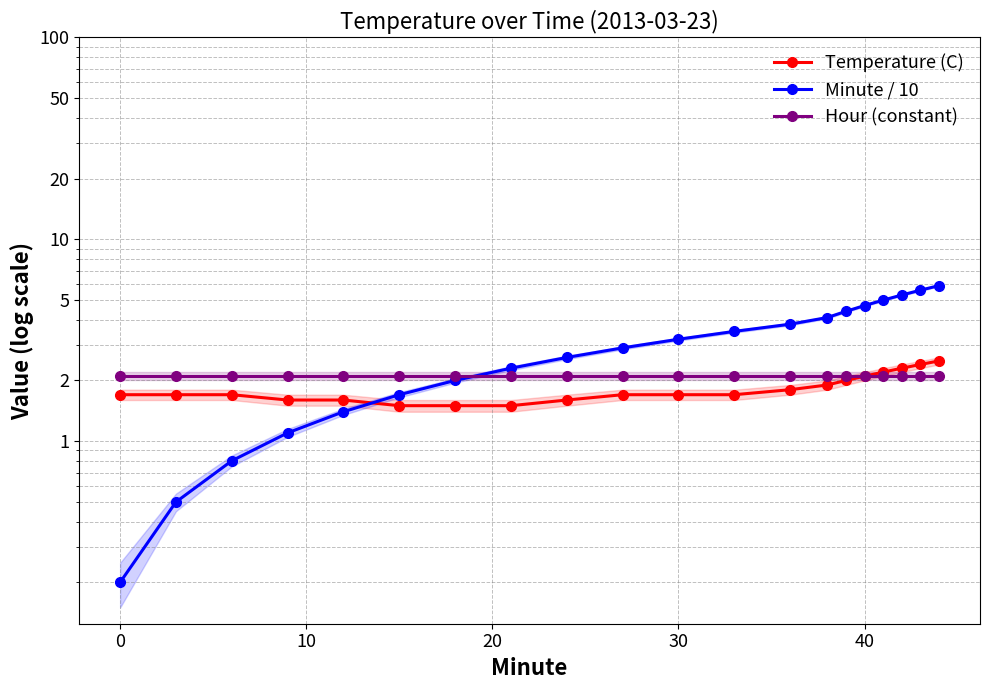

How many data points does each series have?

20